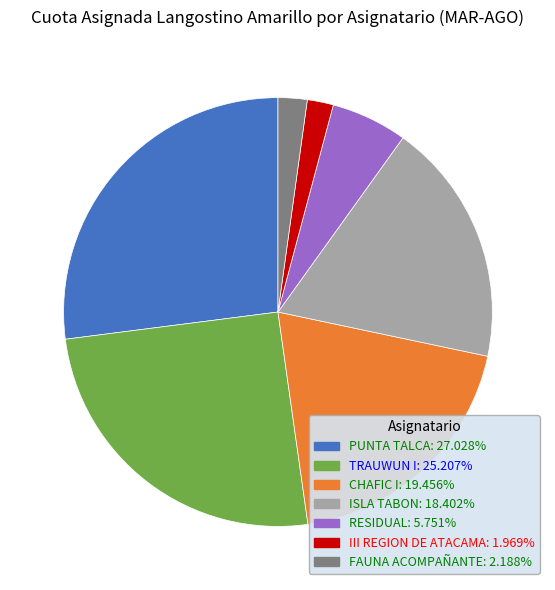

Is it true that ISLA TABON is 33% of the pie?

False